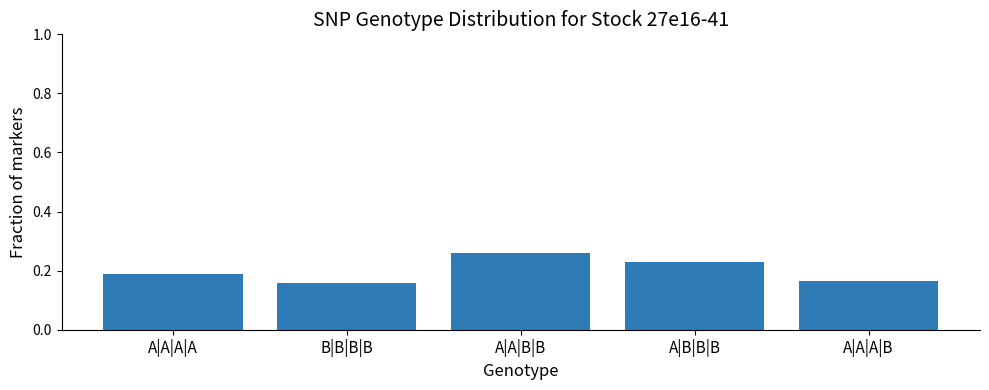

True or false: the data shows 0.3 at A|A|A|A.

False